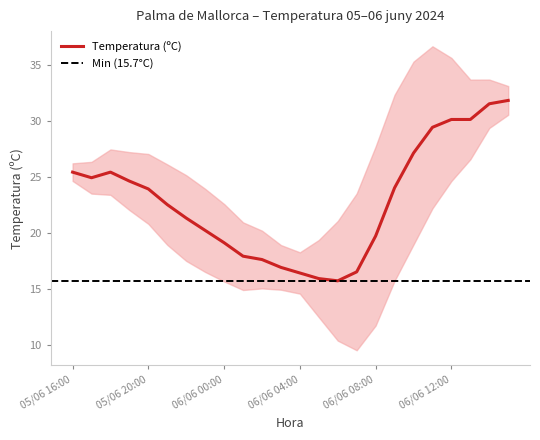

What is the sum of the values at 05/06 23:00 and 05/06 22:00?

41.5